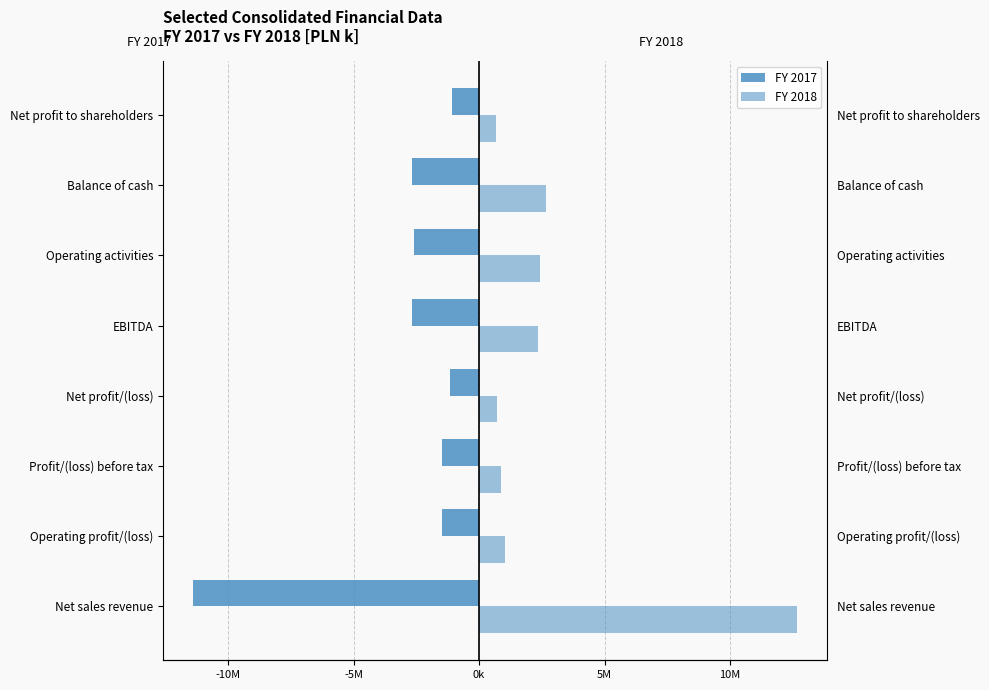

What is the difference between the maximum and minimum values in the FY 2018 series?

11986031